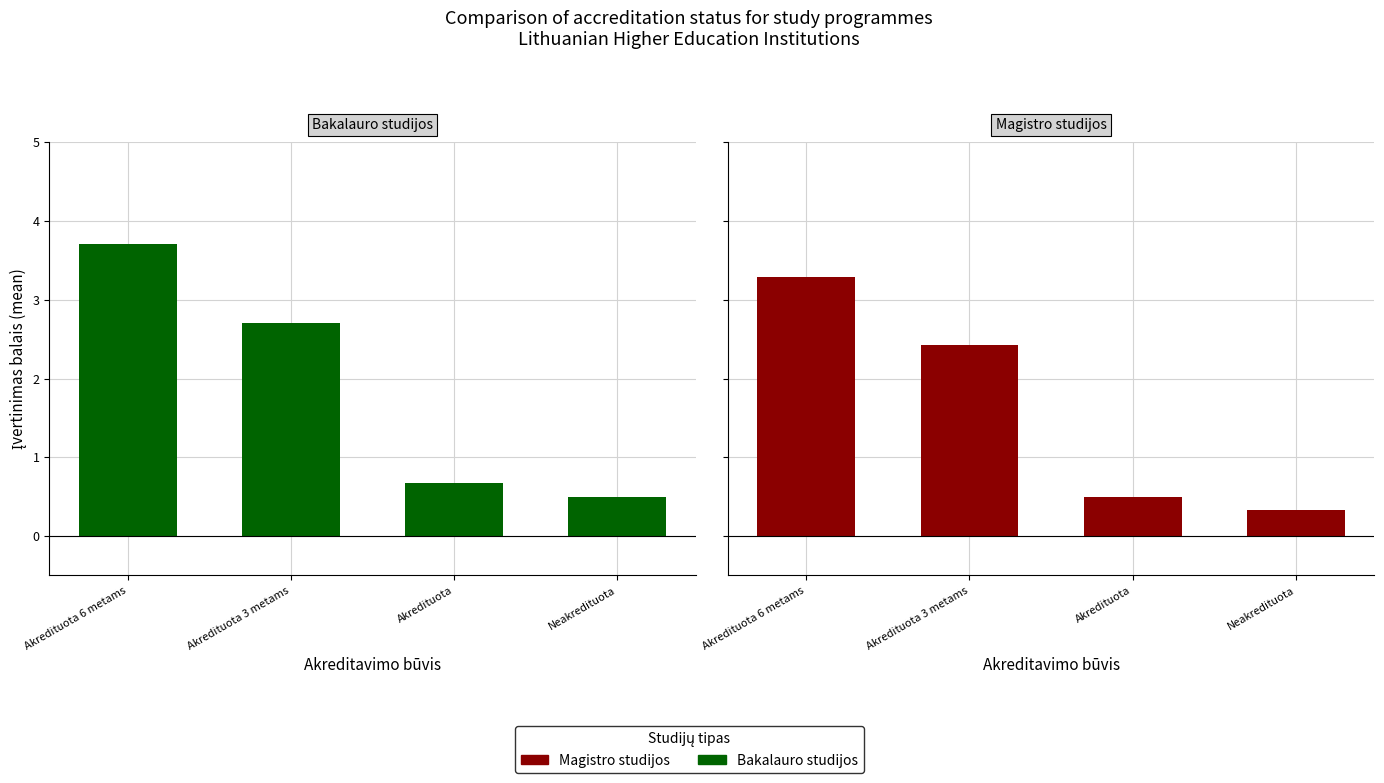

Reading right to left, extract all data points from this chart.

Bakalauro studijos: 0.5	0.7	2.7	3.7
Magistro studijos: 0.3	0.5	2.4	3.3